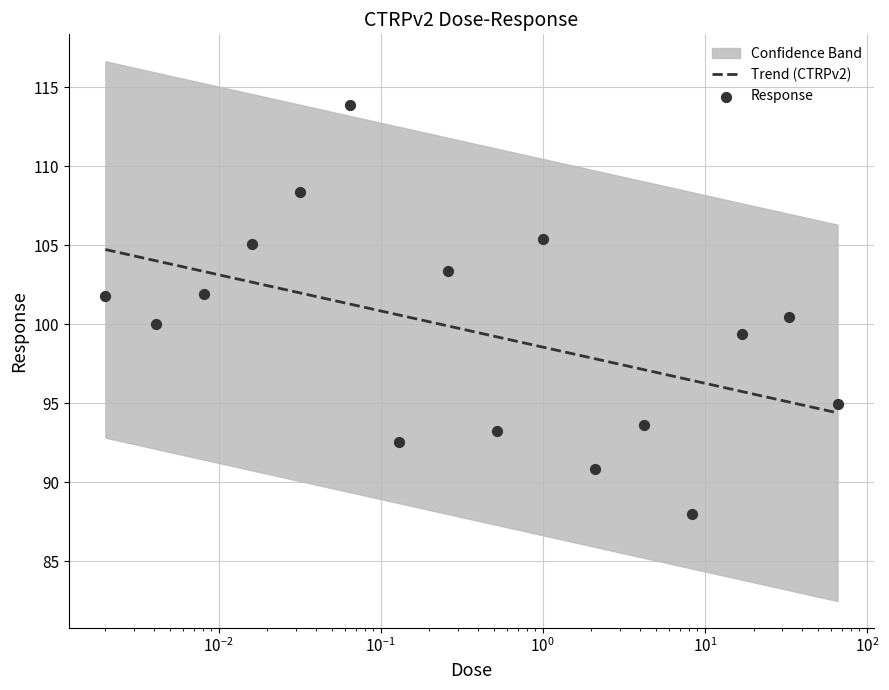

Which series has the largest total across all categories?

Trend (CTRPv2)